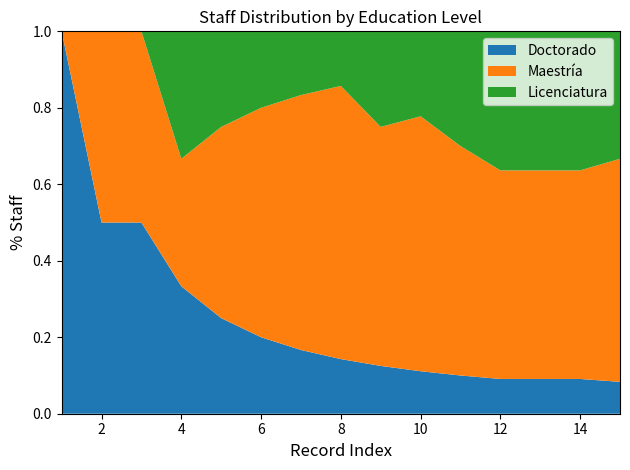

The value of Doctorado at 2 is 0.5. True or false?

True